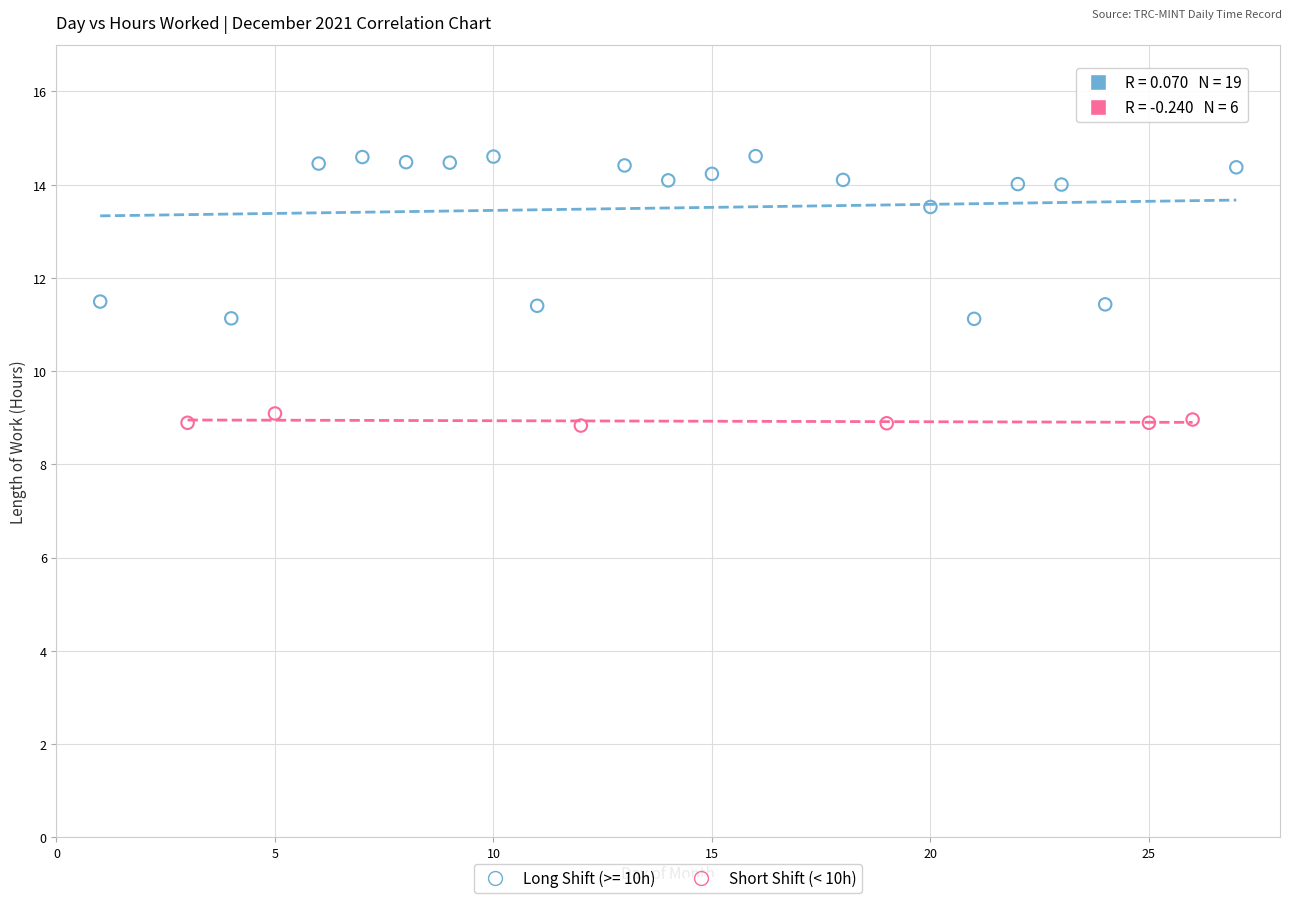

Which series has the largest Y range (max minus min)?

Long Shift (>= 10h)